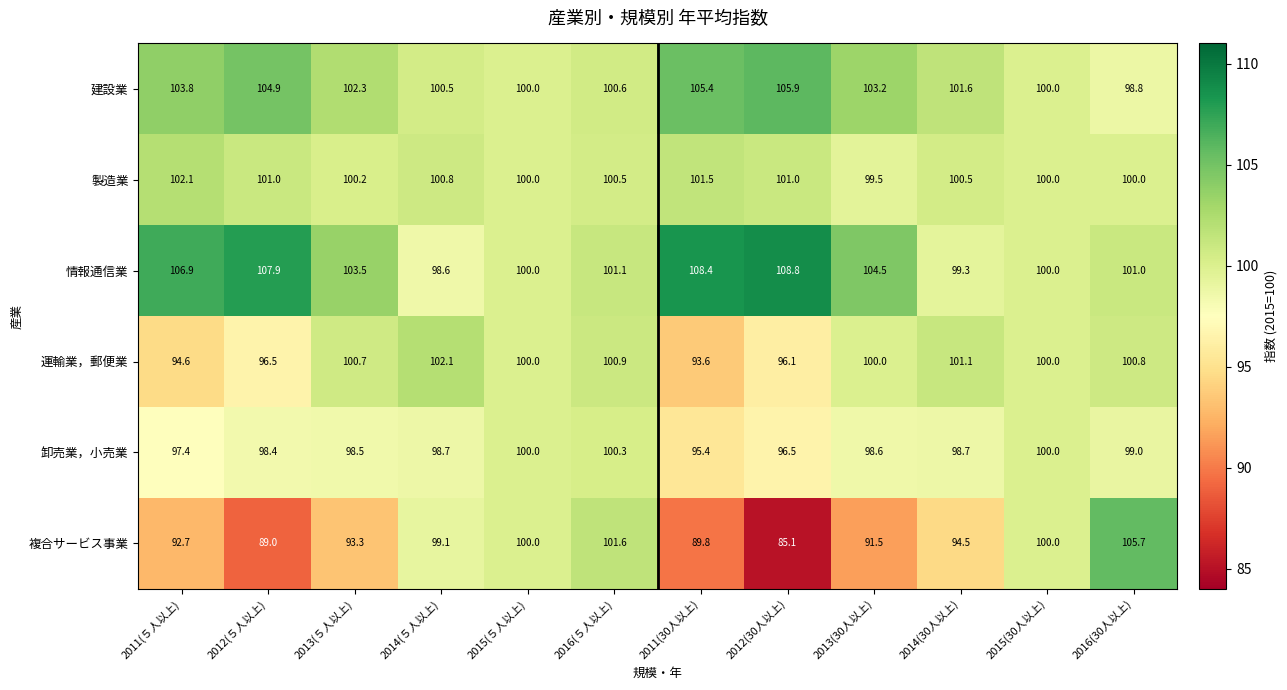

What is the difference between the maximum and minimum values in the 建設業 series?

7.1